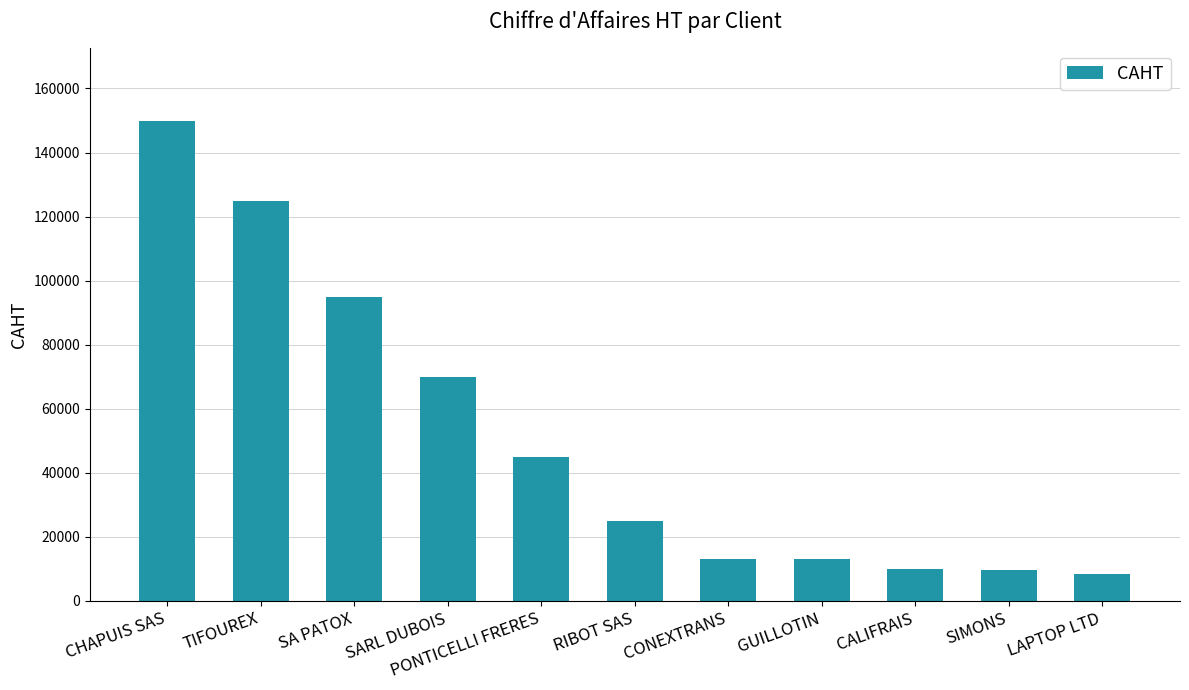

The value at CONEXTRANS is 13000. True or false?

True